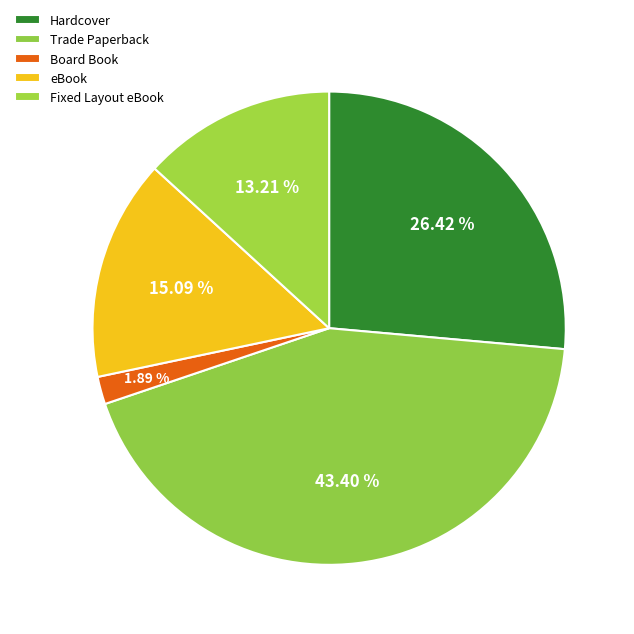

Does any single category account for the majority?

No